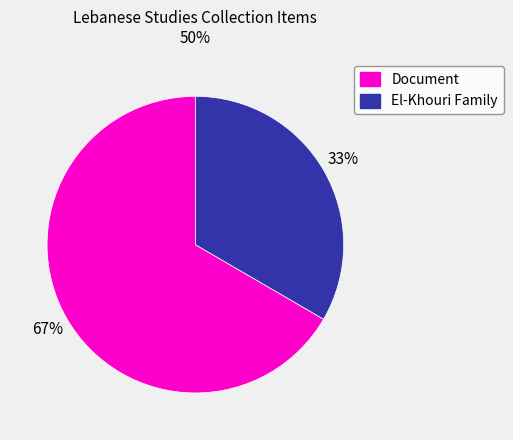

Does any single category account for the majority?

Yes